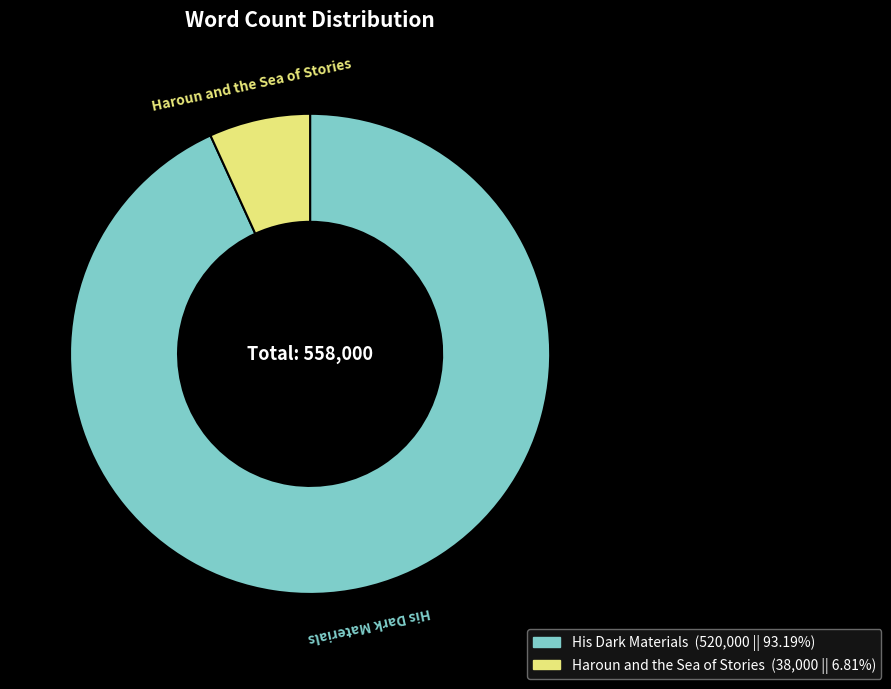

Is it true that His Dark Materials is 99% of the pie?

False